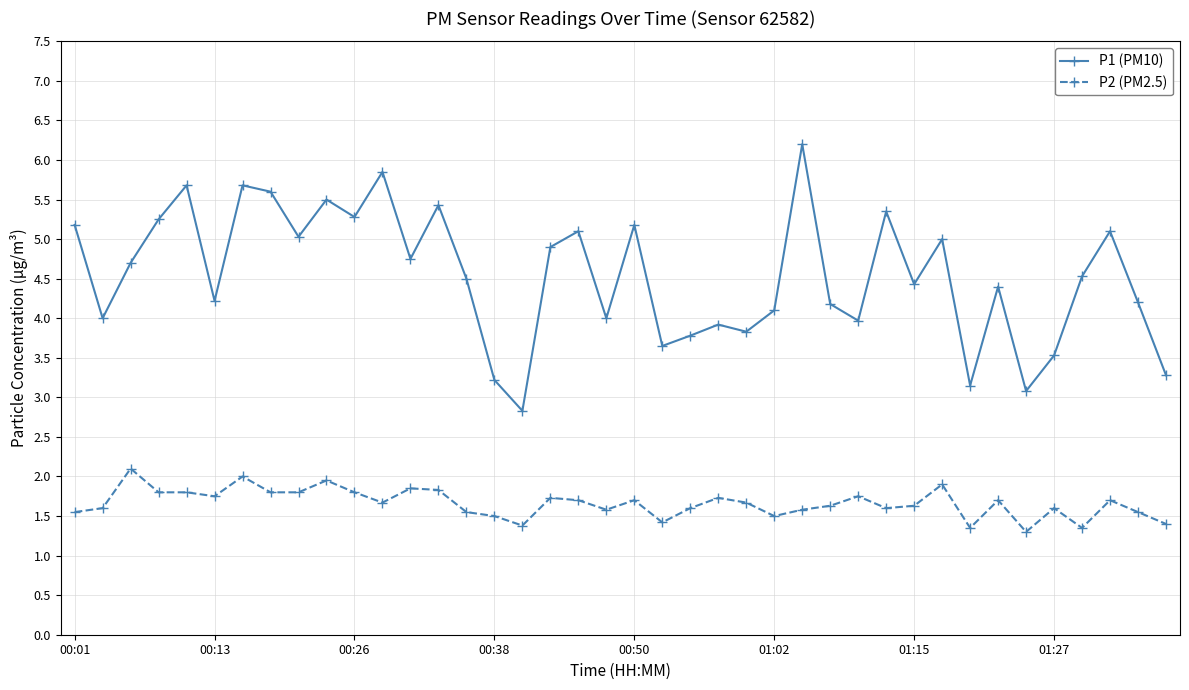

True or false: P1 (PM10) and P2 (PM2.5) intersect in this chart.

False